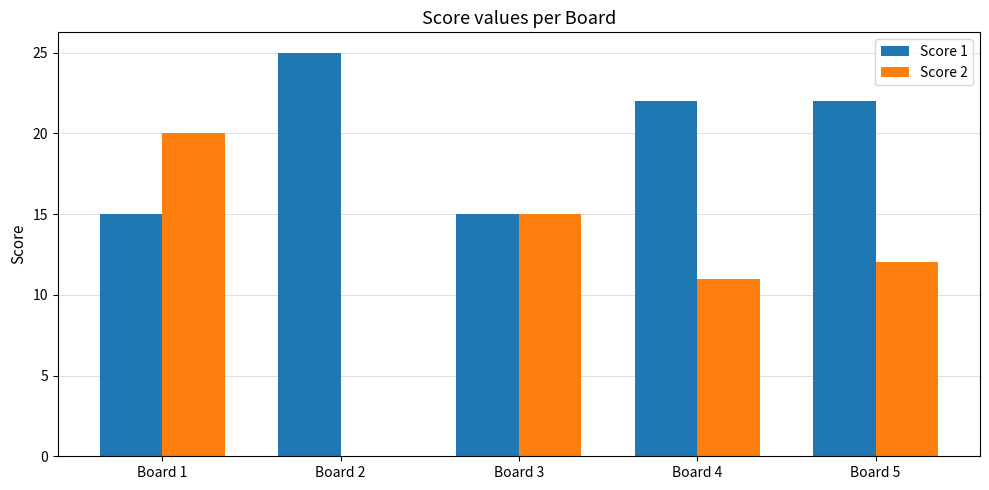

Which category has the highest value across all series?

Board 2